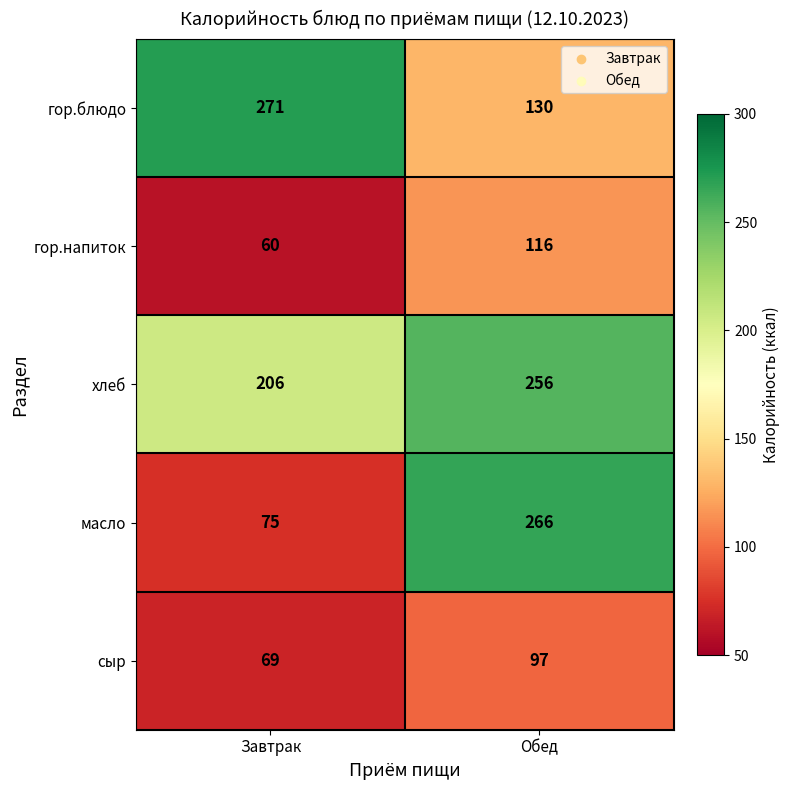

What value does the сыр series have at Обед, to the nearest 5?

95